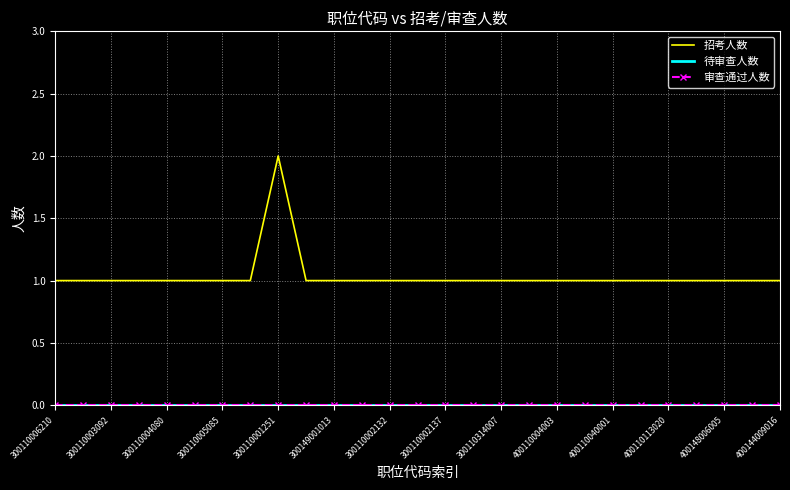

What is the lowest value of the 招考人数 series?

1